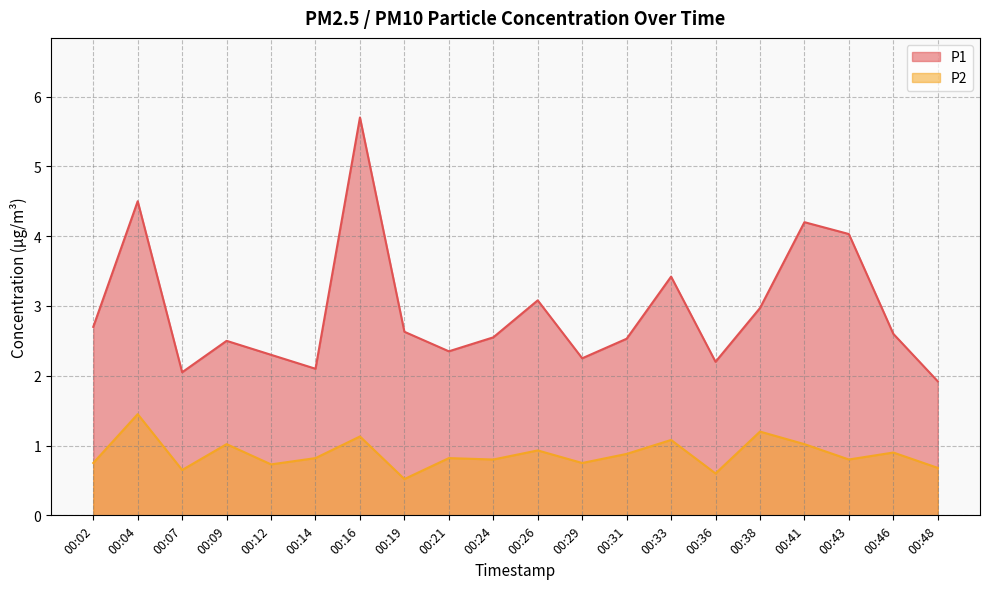

Rank the categories by P1 value from lowest to highest.

00:48, 00:07, 00:14, 00:36, 00:29, 00:12, 00:21, 00:09, 00:31, 00:24, 00:46, 00:19, 00:02, 00:38, 00:26, 00:33, 00:43, 00:41, 00:04, 00:16